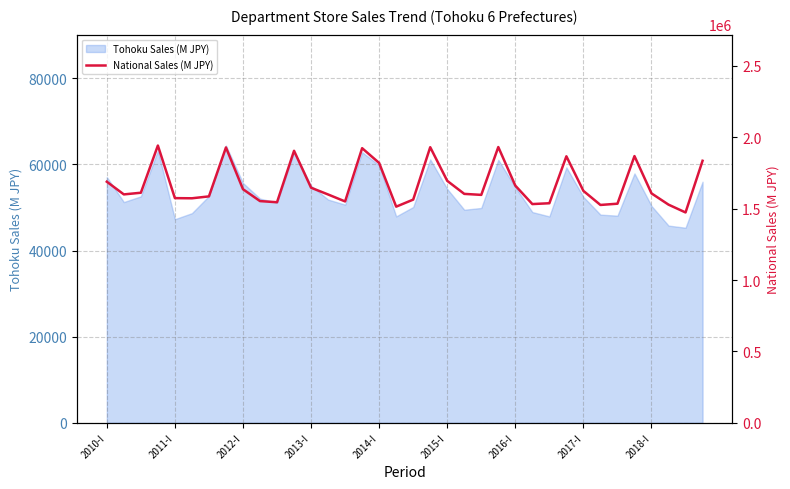

The Tohoku Sales (M JPY) series shows 76121 at 2016-I. True or false?

False